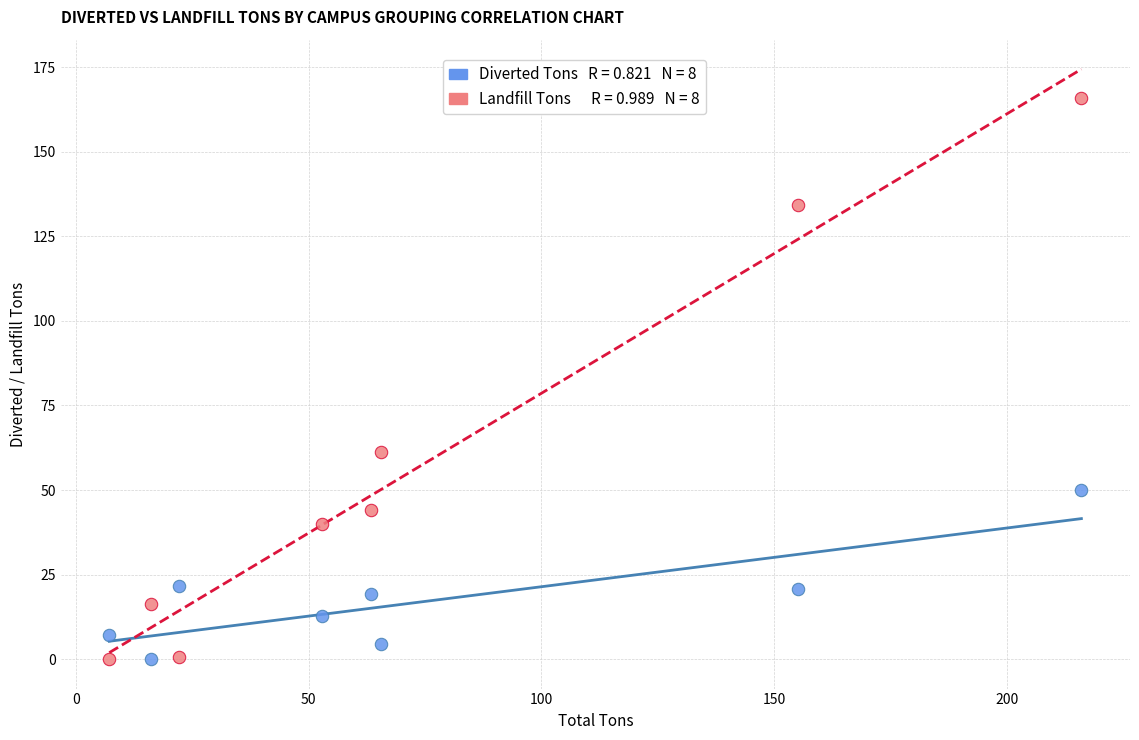

Across all data points, what is the range of X values (max minus min)?

208.8